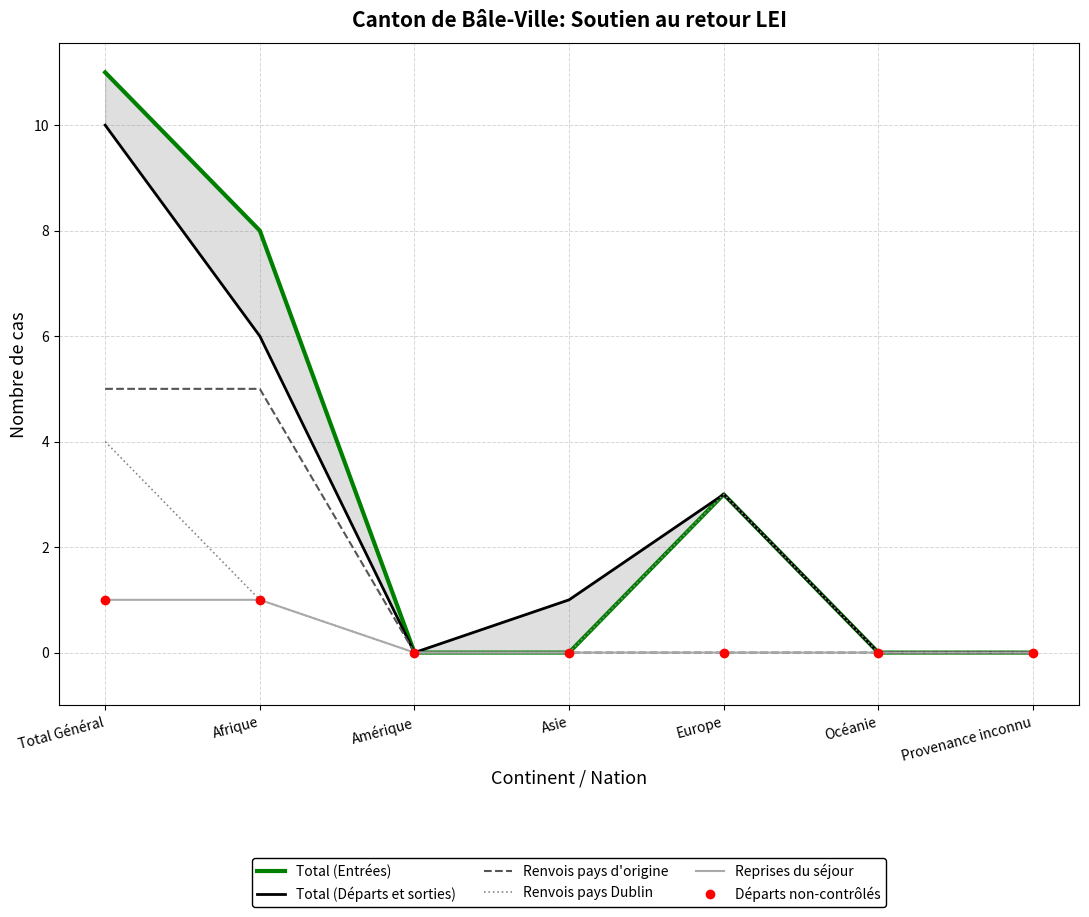

What are all the series names shown in the legend?

Total (Départs et sorties), Total (Entrées), Renvois pays Dublin, Renvois pays d'origine, Reprises du séjour, Départs non-contrôlés